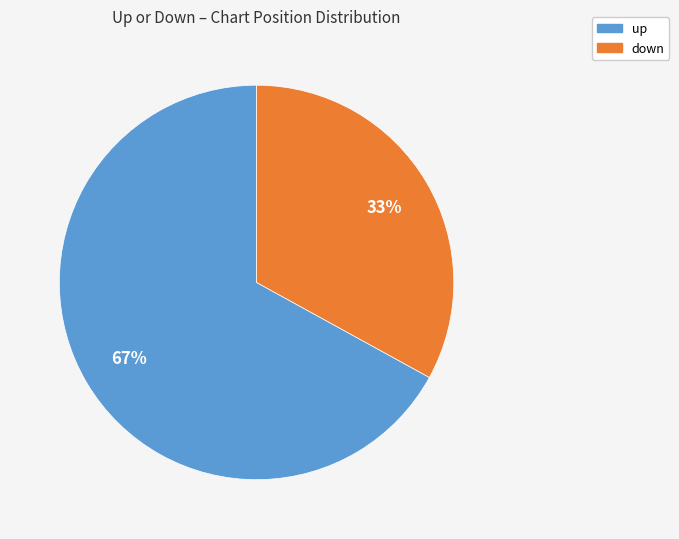

Is the sum of up and down greater than half?

Yes